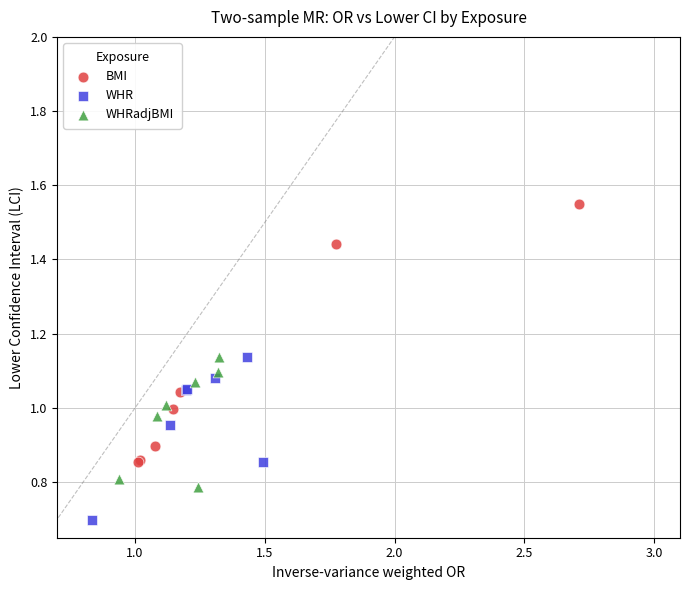

Which series reaches the maximum Y coordinate?

BMI